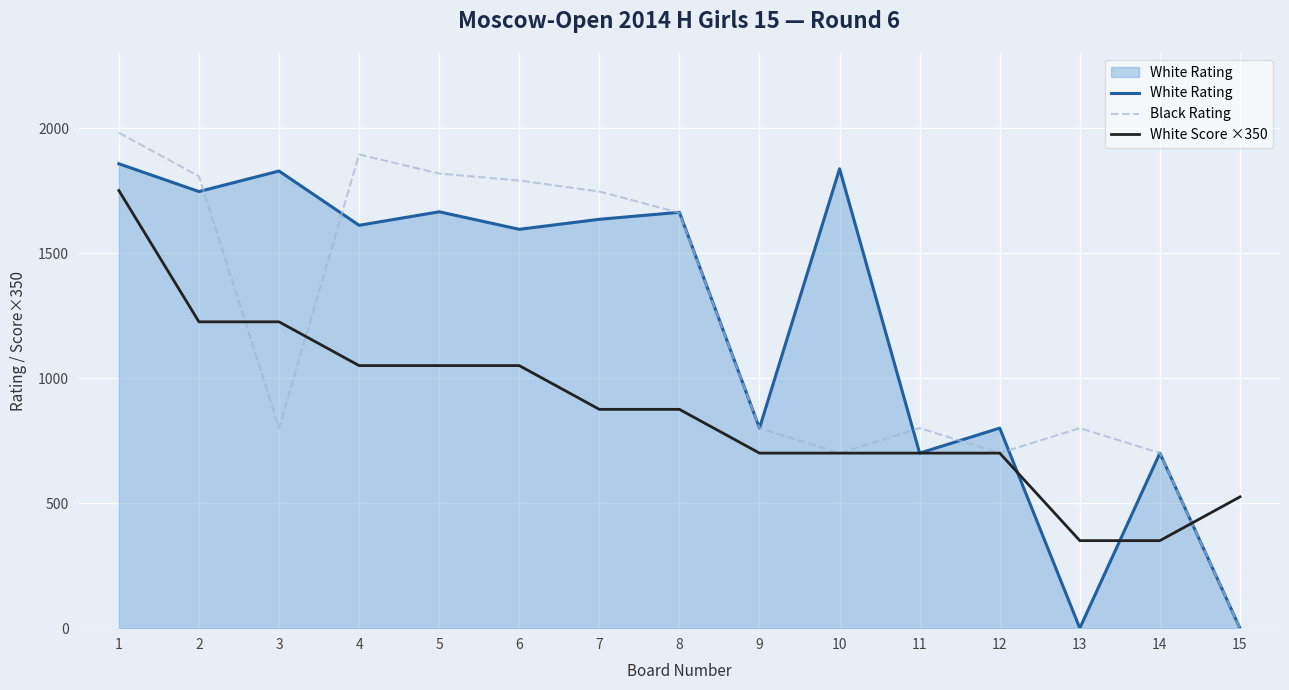

Between 3 and 15, which series saw the biggest shift?

White Rating